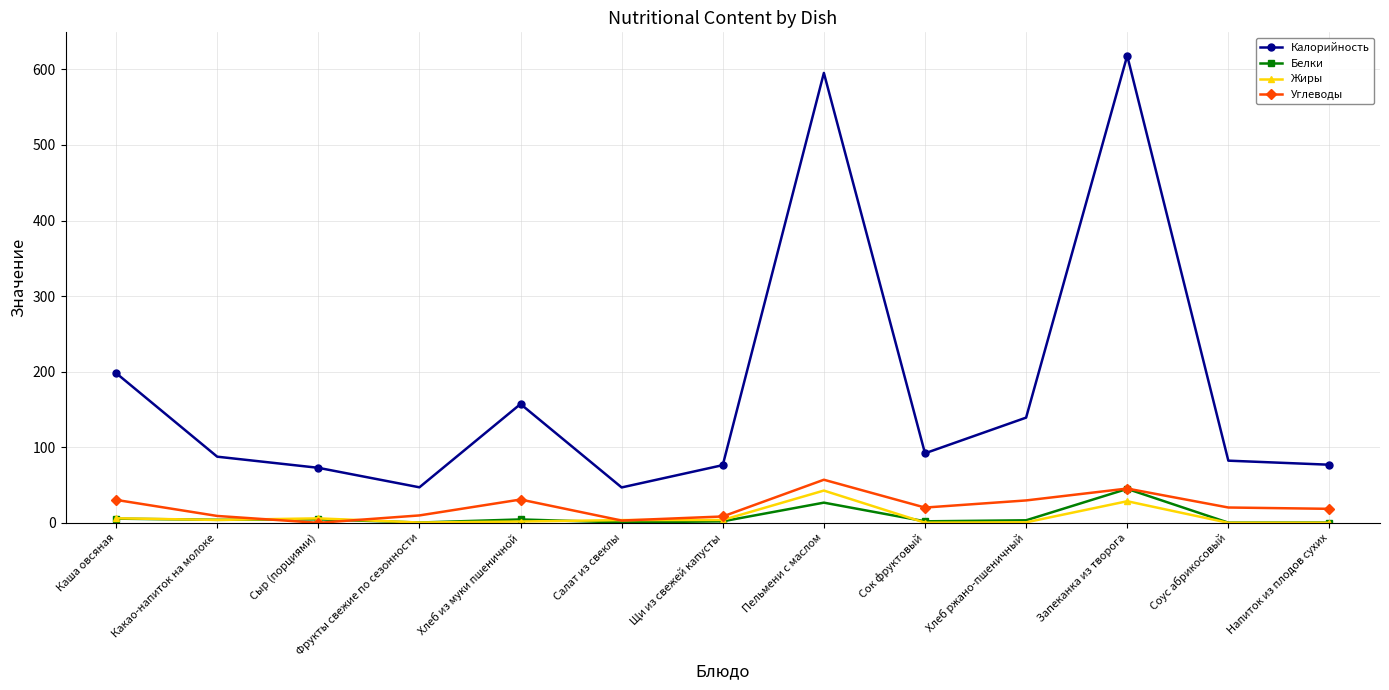

What is the total value across all series at Пельмени с маслом?

721.7